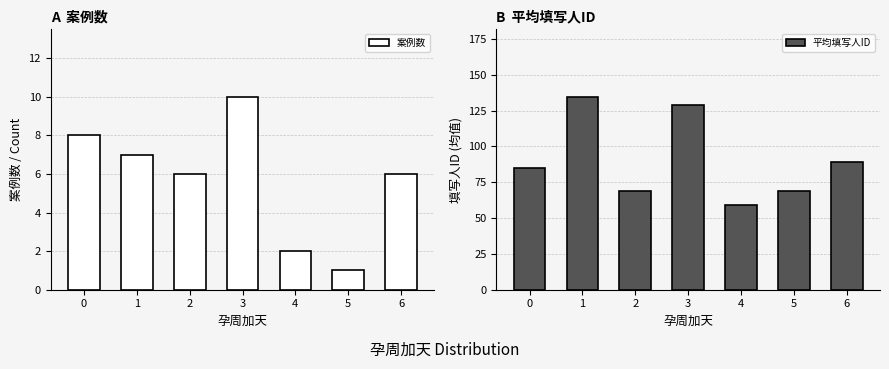

What is the value of the 案例数 bar at the 2nd from the left?

7